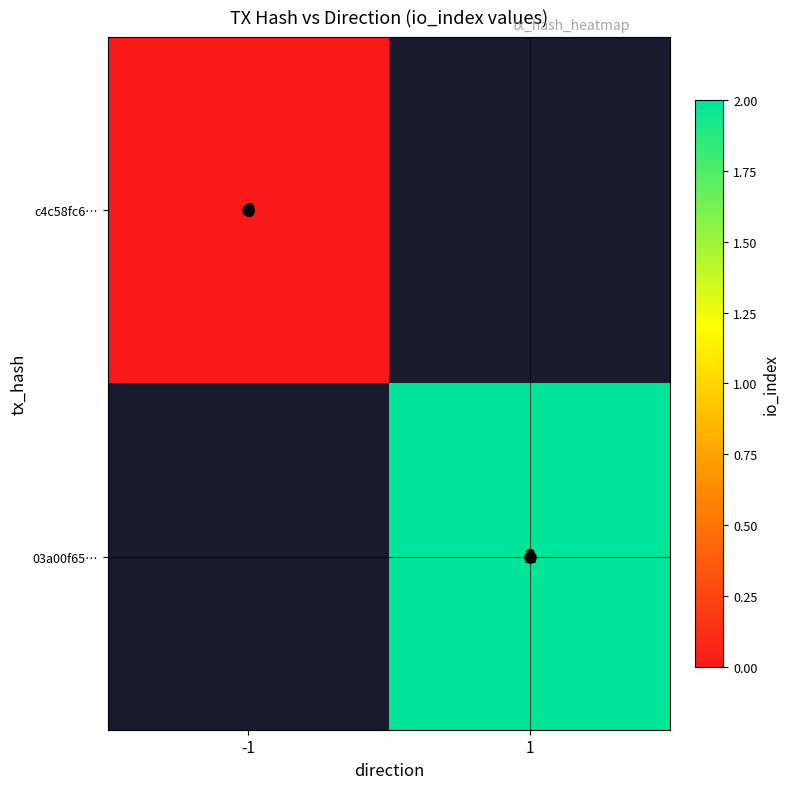

List the series in order of their peak value, lowest first.

c4c58fc6…, 03a00f65…